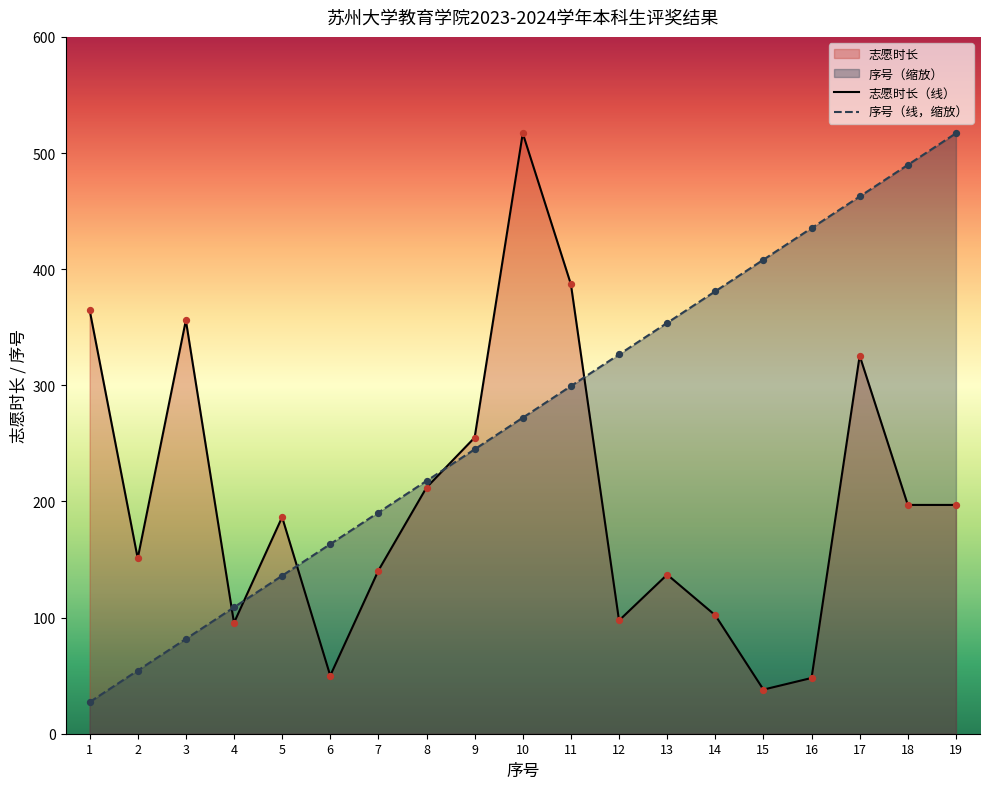

Which series contains the highest Y value?

志愿时长